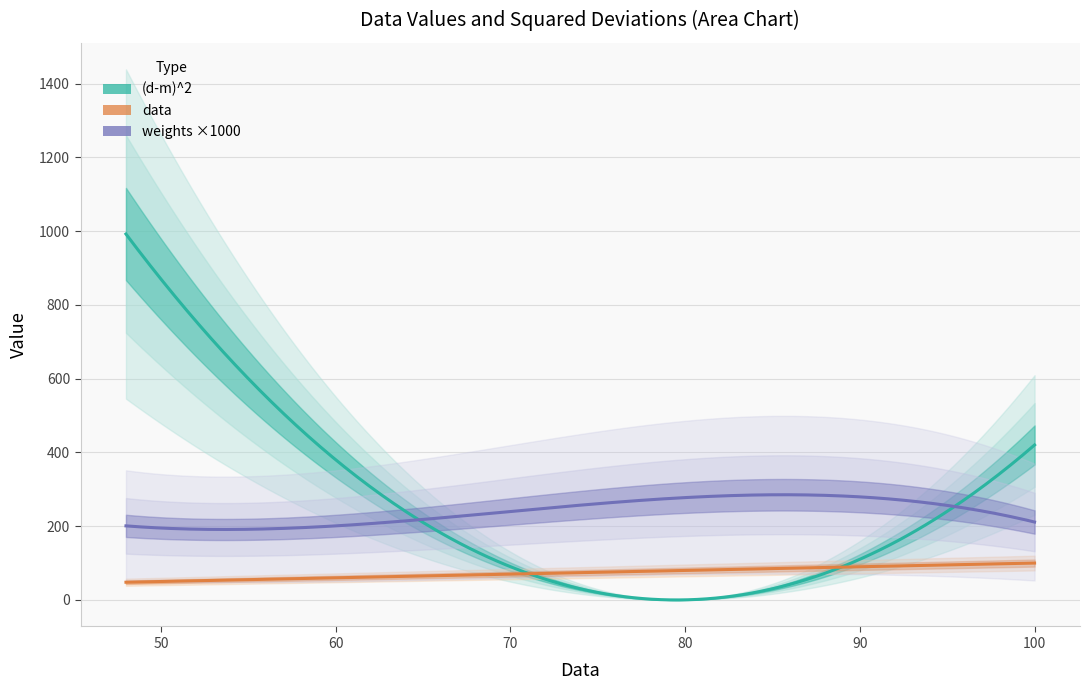

Between 97 and 83, which series saw the biggest shift?

(d-m)^2